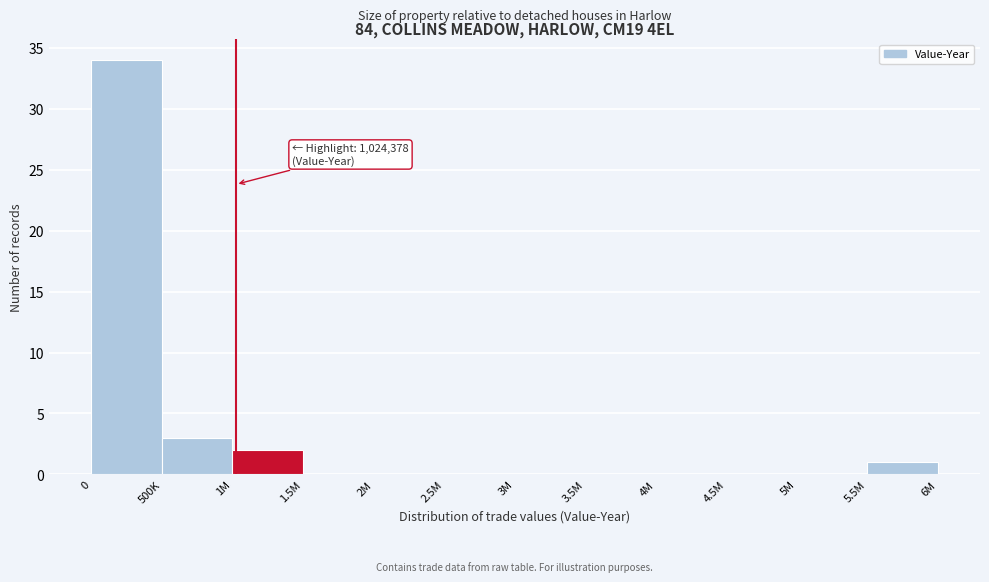

Reading left to right, extract all data points from this chart.

0=34	500K=3	1M=2	1.5M=0	2M=0	2.5M=0	3M=0	3.5M=0	4M=0	4.5M=0	5M=0	5.5M=1